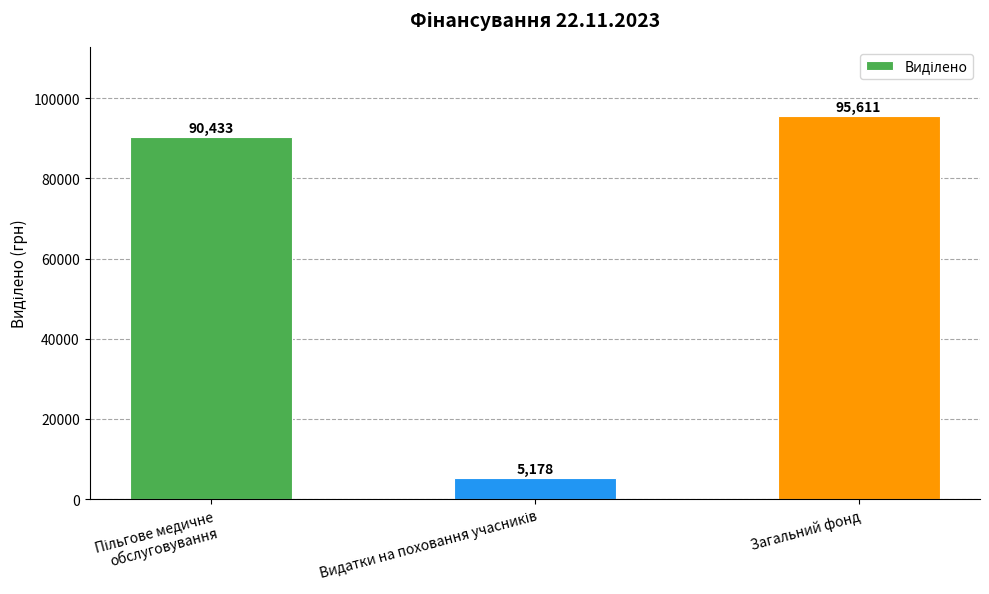

Reading left to right, transcribe all the data shown in this chart.

90433	5178	95611